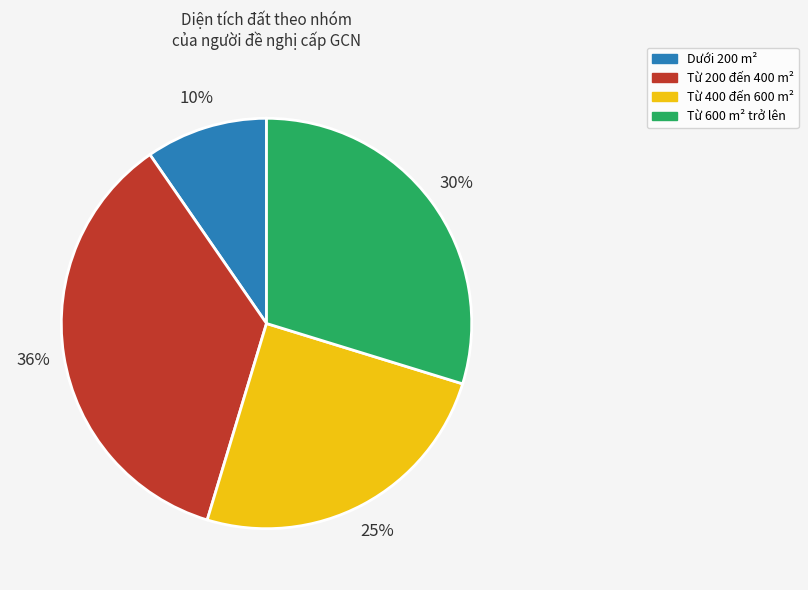

To the nearest percent, what is the difference between the largest and smallest slice percentages?

26%